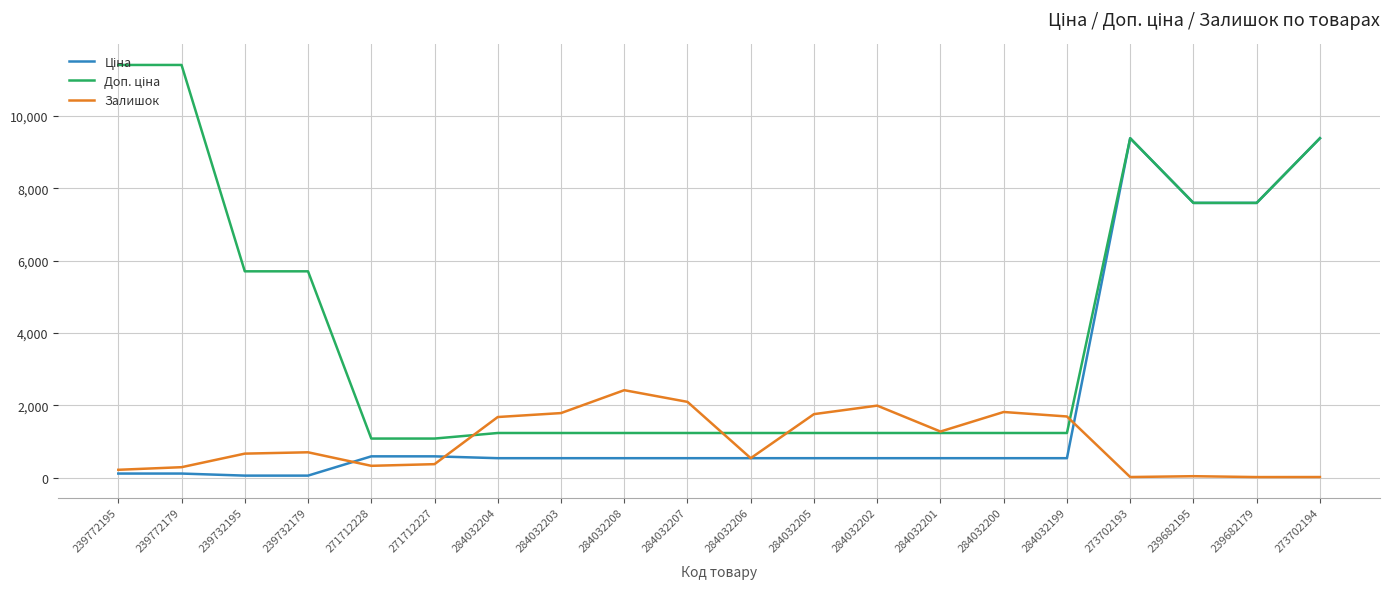

What is the maximum value for Залишок?

2419.0